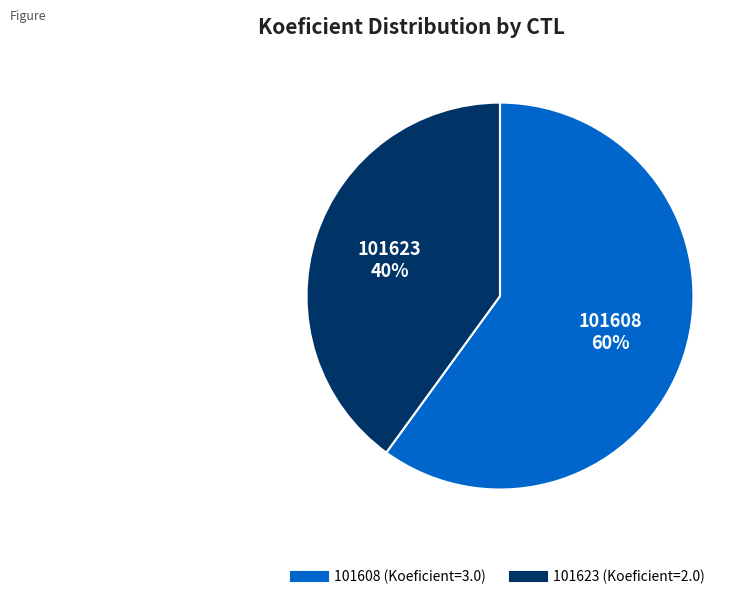

To the nearest percent, what is the difference between the largest and smallest slice percentages?

20%